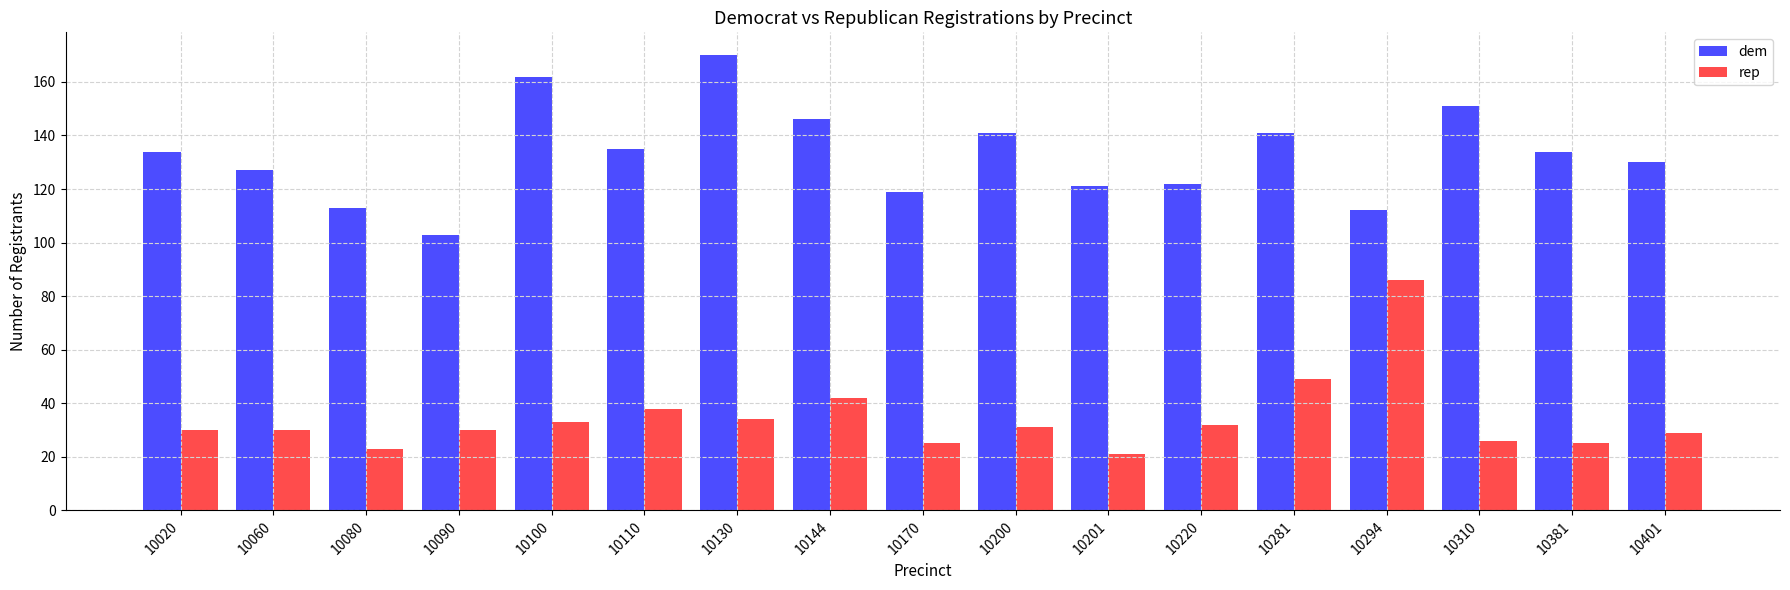

Which category has the lowest value across all series?

10201